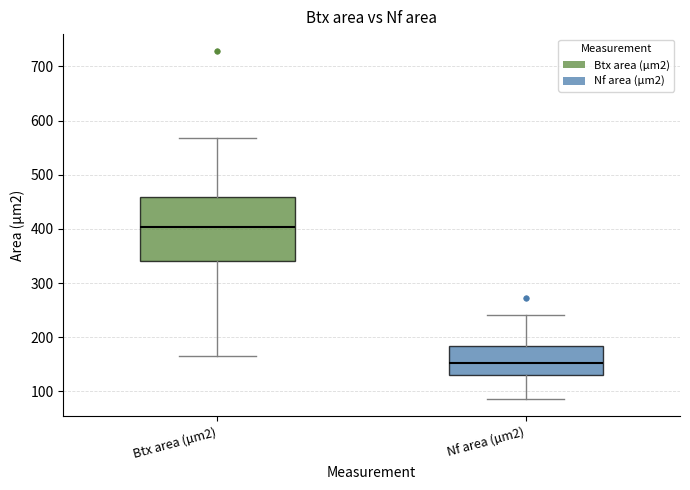

Which box is the tallest, from its lower edge to its upper edge?

Btx area (µm2)